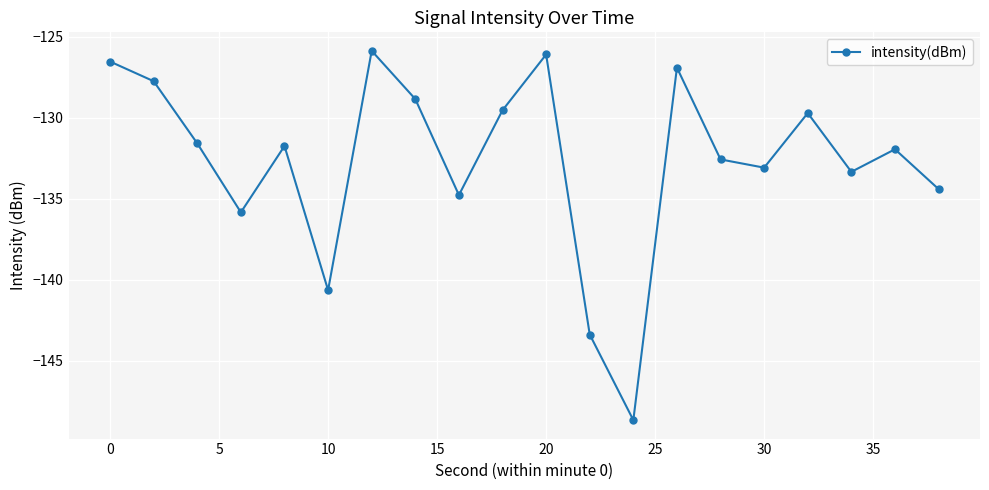

How many points are lower than both their immediate neighbors (excluding endpoints)?

6